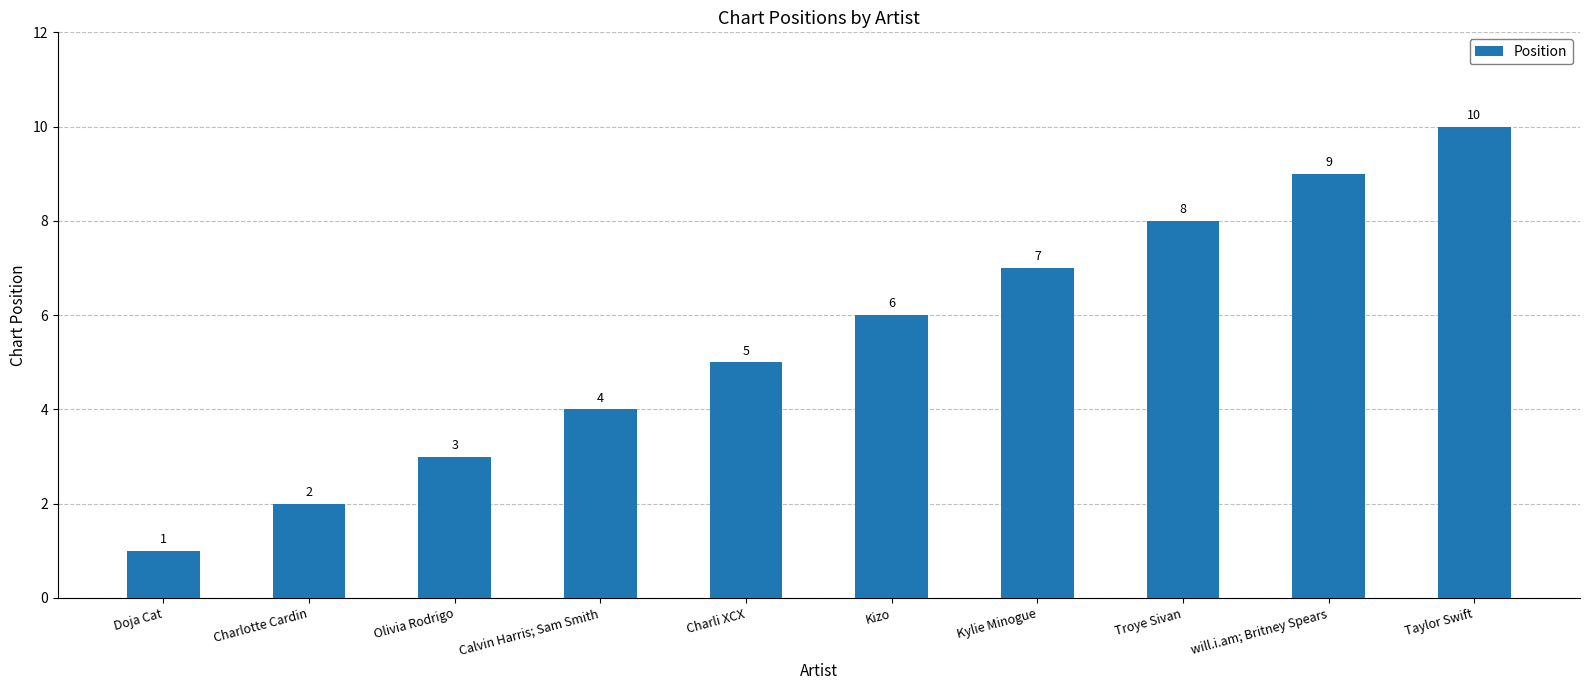

What is the label of the 5th bar from the right?

Kizo